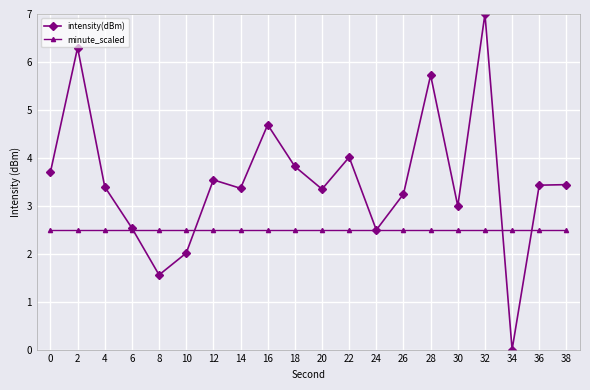

At which category does intensity(dBm) reach its first local valley?

8